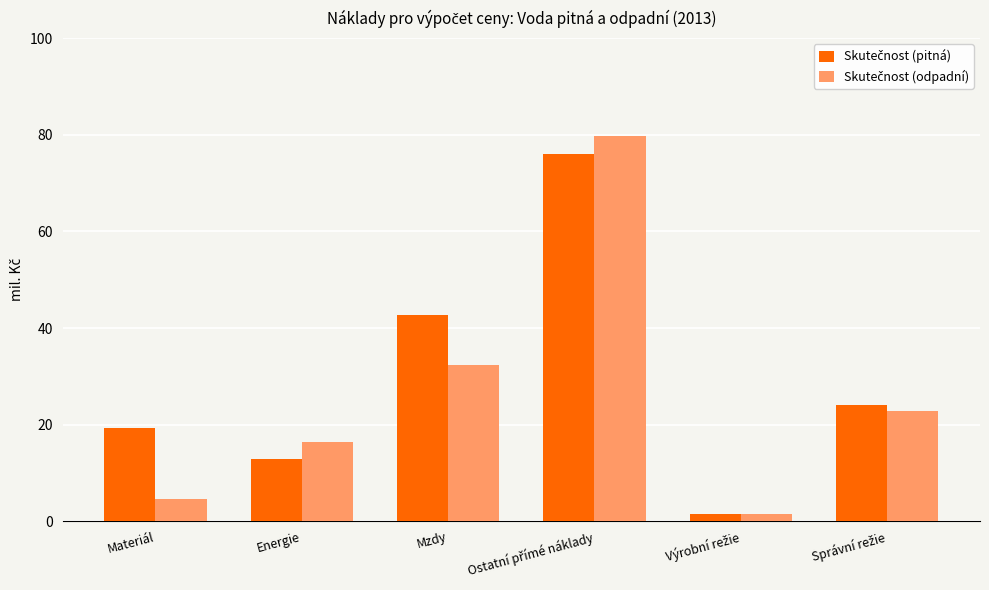

What is the maximum value shown in the chart?

79.7